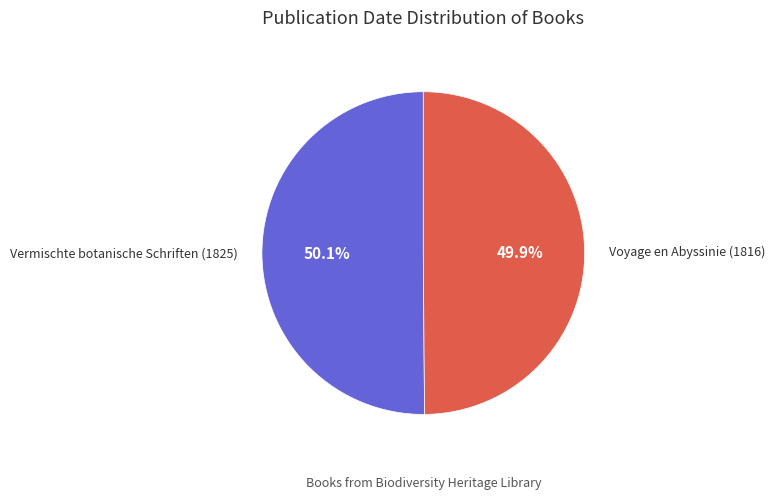

Is there any slice that represents more than half of the pie?

Yes